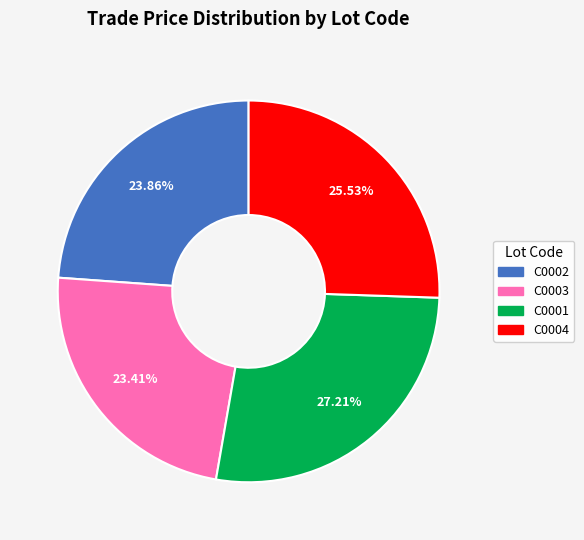

What is the ratio of the value at C0001 to the value at C0003?

1.2